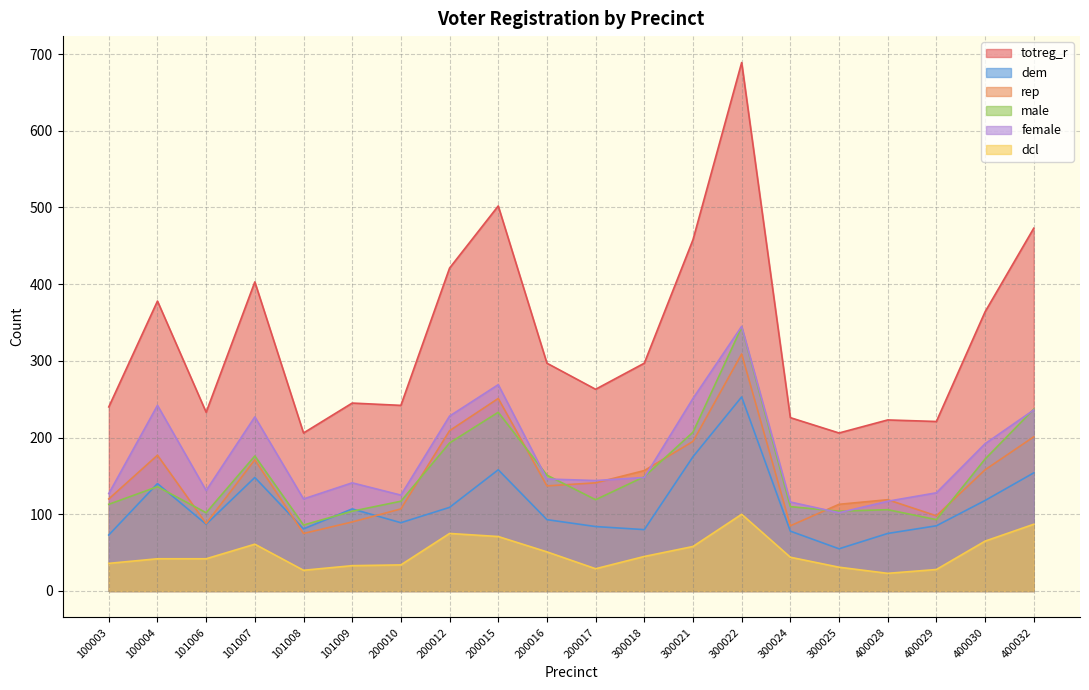

At which category is the sum across all series the highest?

300022